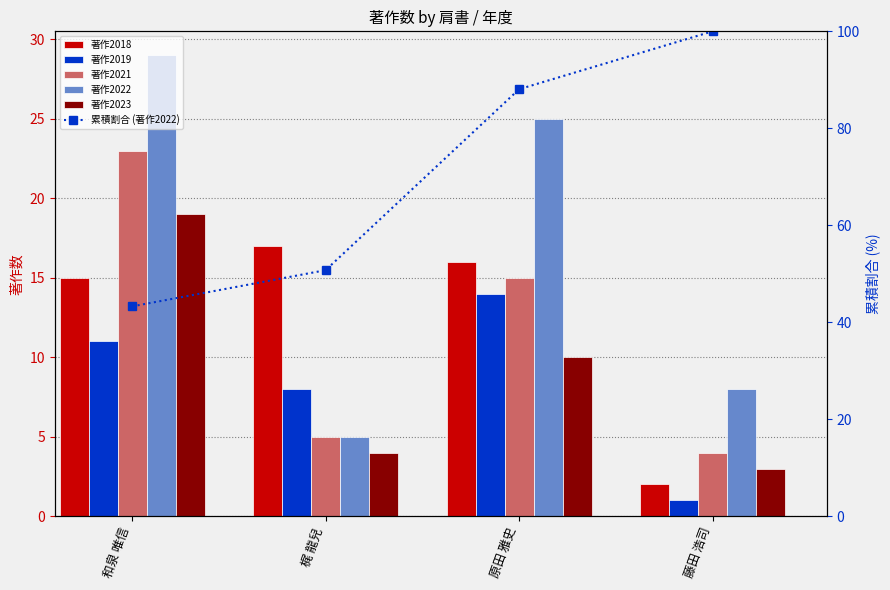

What value does the 著作2019 series have at 和泉 唯信?

11.0